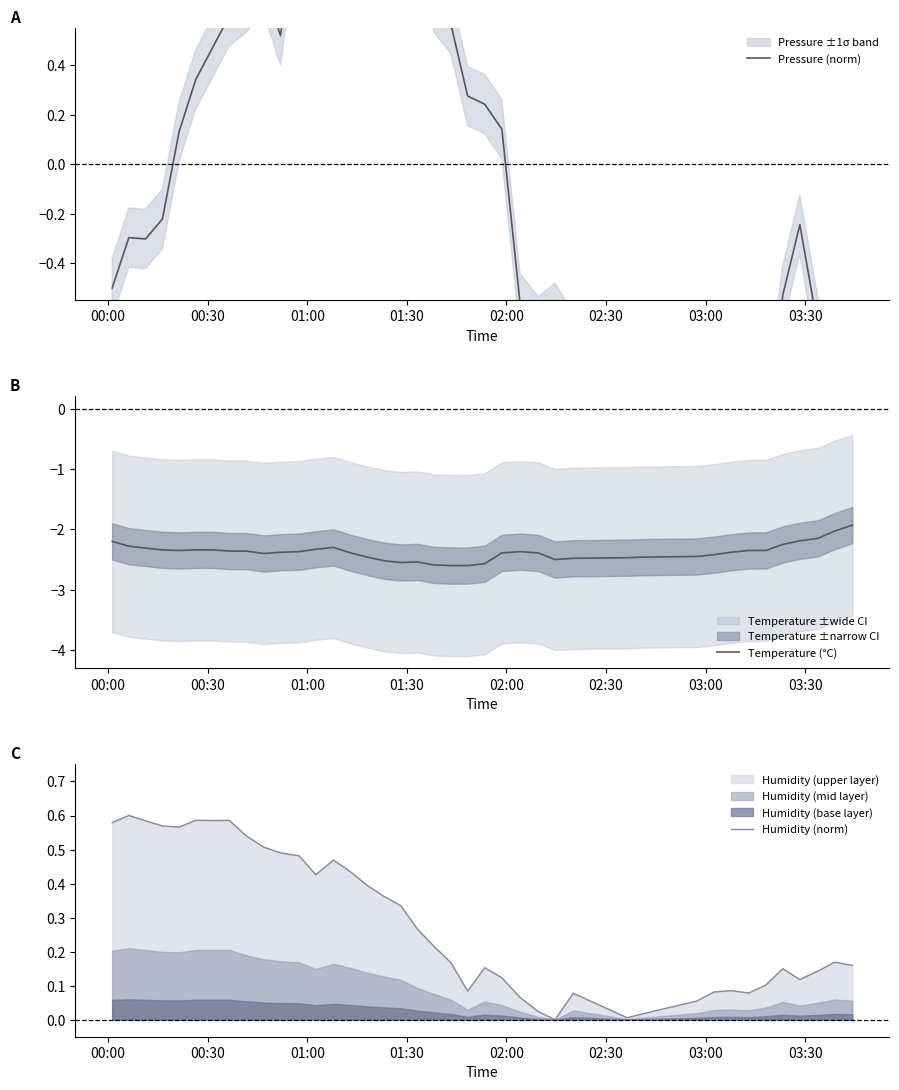

In Temperature (°C), how many points are higher than both neighbors (excluding endpoints)?

3